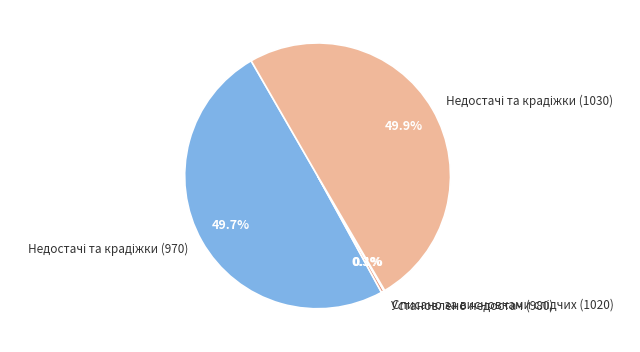

What percentage is NOT represented by Установлено недостач (980)?

99.7%